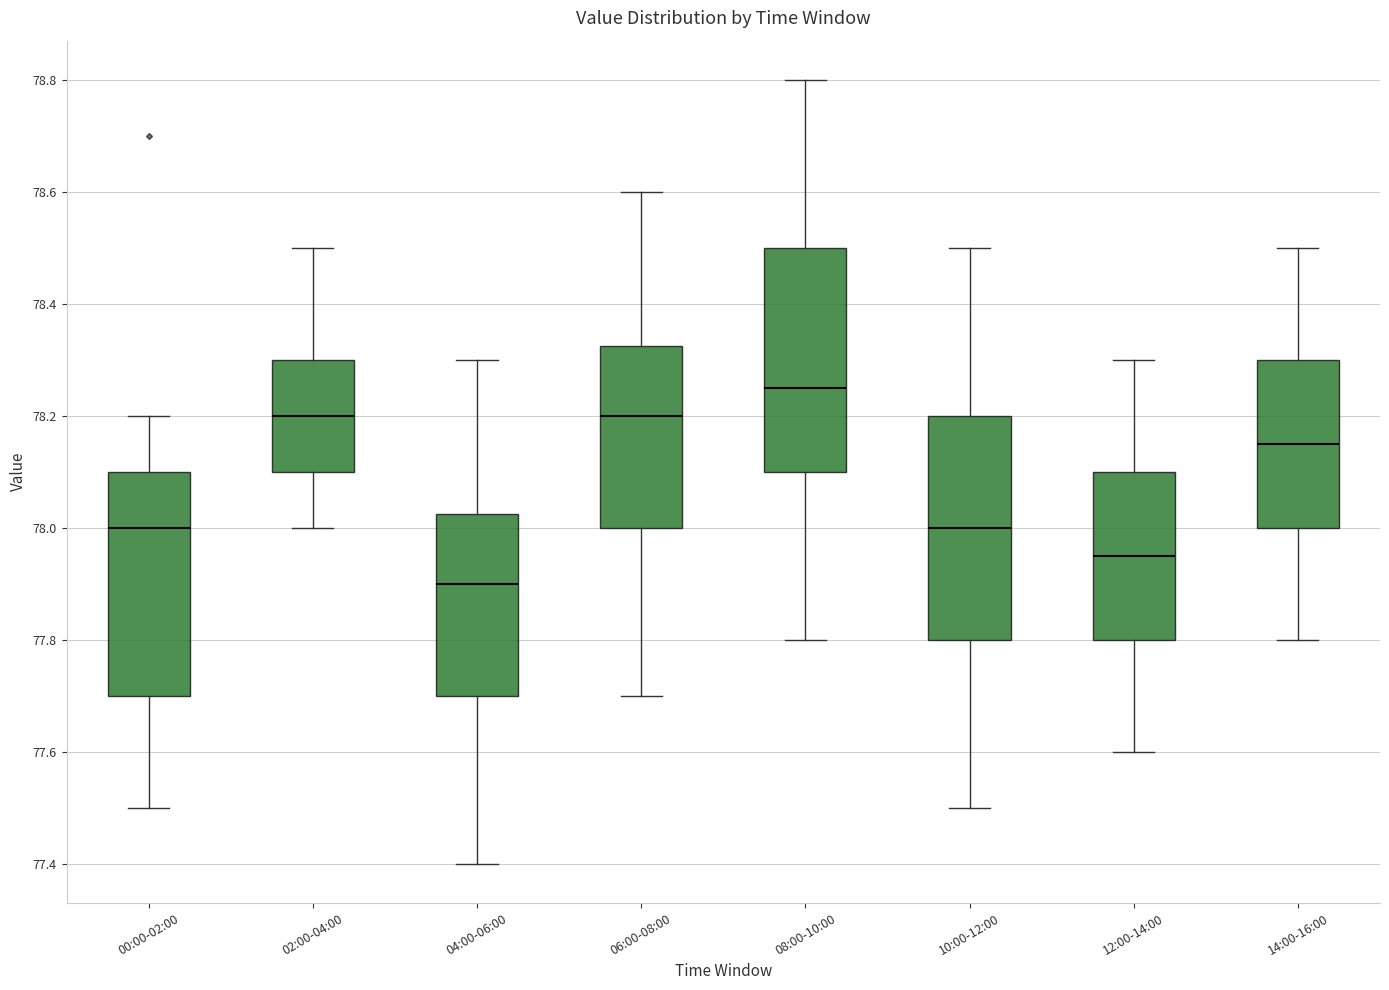

Reading left to right, read every box against the y-axis: the position of its median line, the range the box covers, and the ends of its whiskers. The values are not printed on the chart, so give them approximately, as read against the axis.

00:00-02:00: median 78.00, box 77.70 to 78.10, whiskers 77.50 to 78.20
02:00-04:00: median 78.20, box 78.10 to 78.30, whiskers 78.00 to 78.50
04:00-06:00: median 77.90, box 77.70 to 78.02, whiskers 77.40 to 78.30
06:00-08:00: median 78.20, box 78.00 to 78.32, whiskers 77.70 to 78.60
08:00-10:00: median 78.26, box 78.10 to 78.50, whiskers 77.80 to 78.80
10:00-12:00: median 78.00, box 77.80 to 78.20, whiskers 77.50 to 78.50
12:00-14:00: median 77.96, box 77.80 to 78.10, whiskers 77.60 to 78.30
14:00-16:00: median 78.16, box 78.00 to 78.30, whiskers 77.80 to 78.50